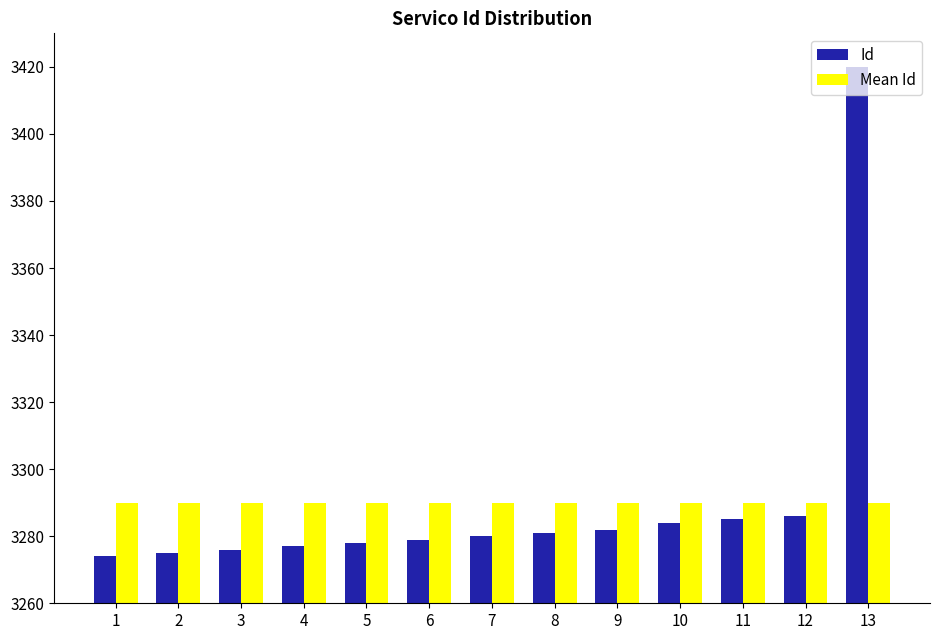

Reading right to left, extract all data points from this chart.

Id: 13=3420	12=3286	11=3285	10=3284	9=3282	8=3281	7=3280	6=3279	5=3278	4=3277	3=3276	2=3275	1=3274
Mean Id: 13=3290	12=3290	11=3290	10=3290	9=3290	8=3290	7=3290	6=3290	5=3290	4=3290	3=3290	2=3290	1=3290